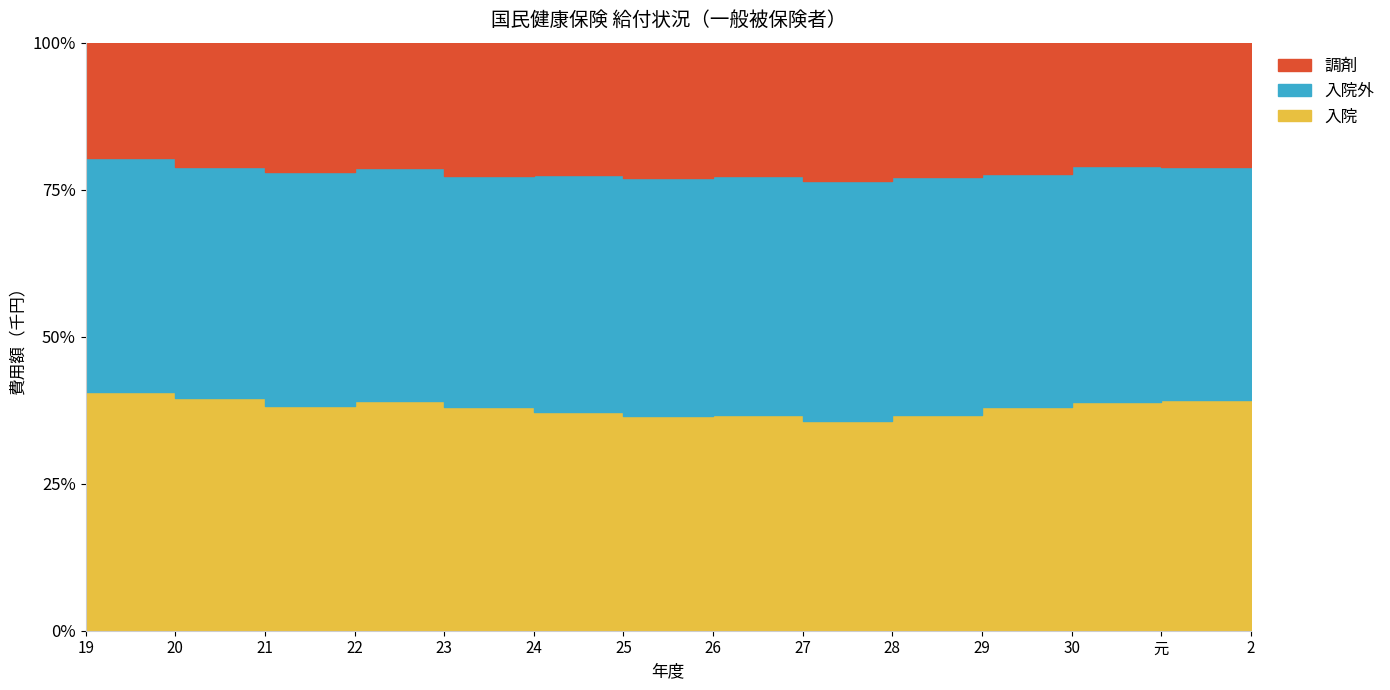

What is the difference between the maximum and minimum values in the 入院 series?

1945868